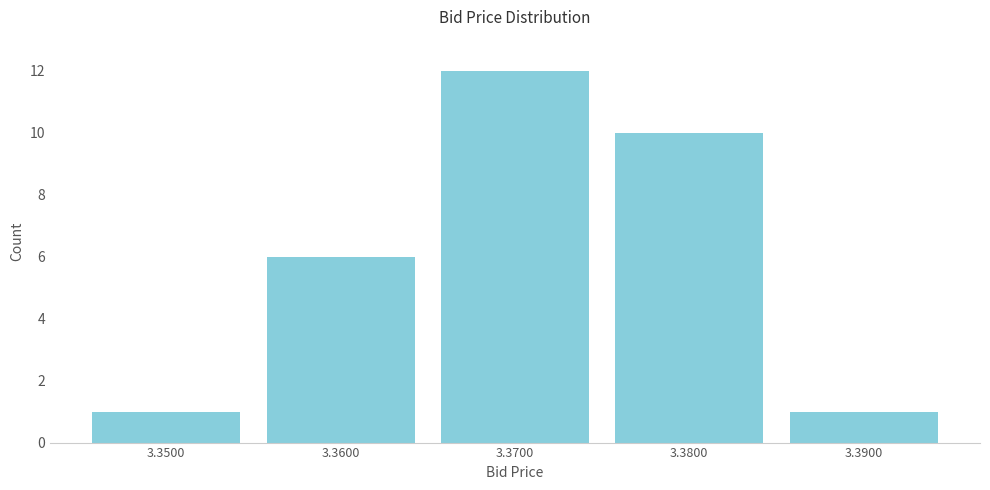

How tall is the bar that spans 3.375 to 3.385 on the x-axis? The values are not printed on the chart, so give them approximately, as read against the axis.

10